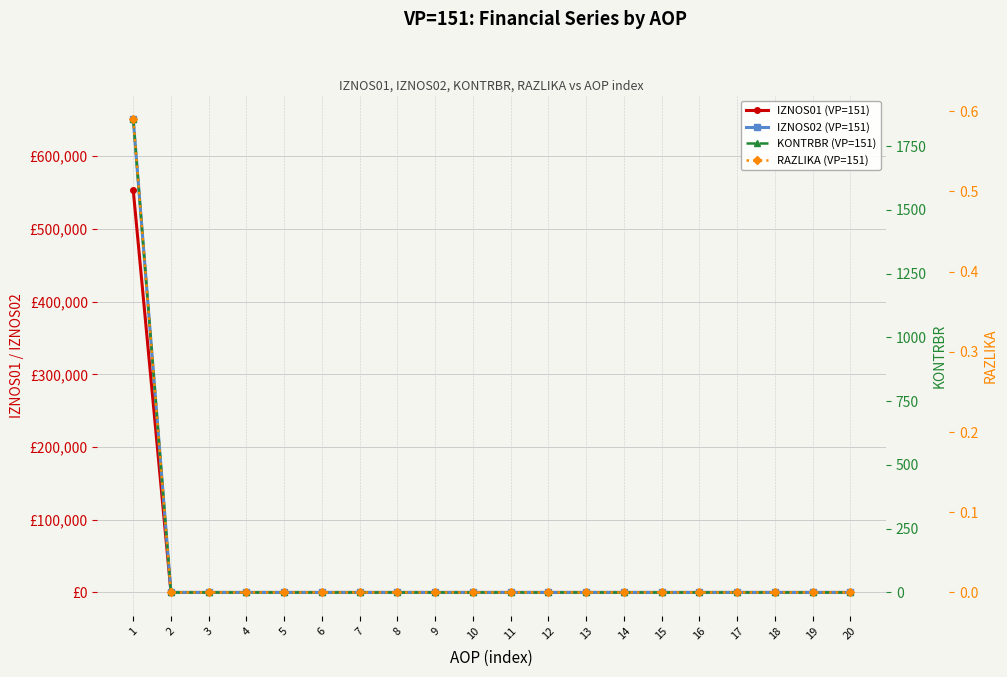

Reading left to right, transcribe all the data shown in this chart.

IZNOS01 (VP=151): 553275.8	0.0	0.0	0.0	0.0	0.0	0.0	0.0	0.0	0.0	0.0	0.0	0.0	0.0	0.0	0.0	0.0	0.0	0.0	0.0
IZNOS02 (VP=151): 650945.6	0.0	0.0	0.0	0.0	0.0	0.0	0.0	0.0	0.0	0.0	0.0	0.0	0.0	0.0	0.0	0.0	0.0	0.0	0.0
KONTRBR (VP=151): 1855.2	0.0	0.0	0.0	0.0	0.0	0.0	0.0	0.0	0.0	0.0	0.0	0.0	0.0	0.0	0.0	0.0	0.0	0.0	0.0
RAZLIKA (VP=151): 0.6	0.0	0.0	0.0	0.0	0.0	0.0	0.0	0.0	0.0	0.0	0.0	0.0	0.0	0.0	0.0	0.0	0.0	0.0	0.0